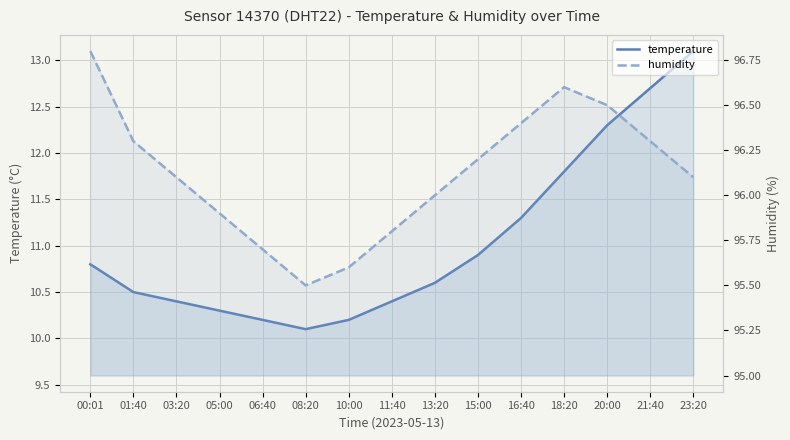

Between 10:00 and 20:00, which series saw the biggest shift?

temperature